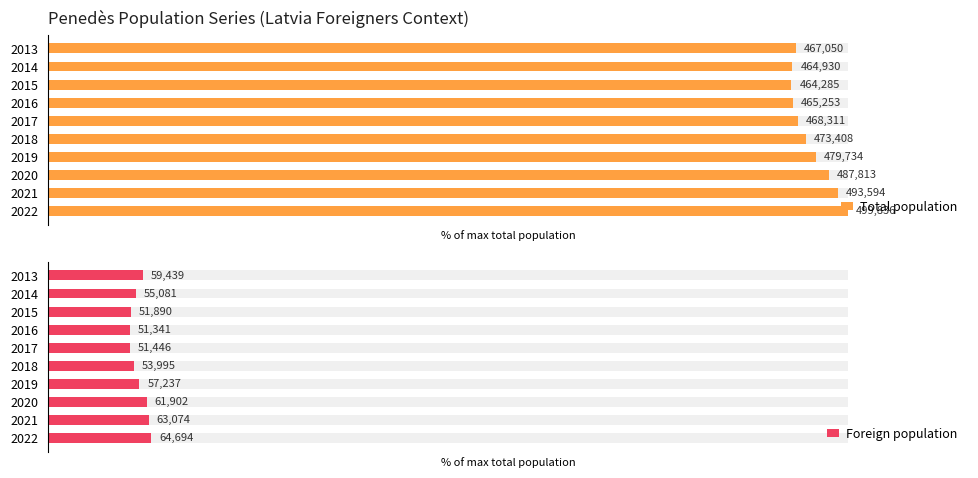

List the series in order of their overall mean, lowest first.

Foreign population, Total population